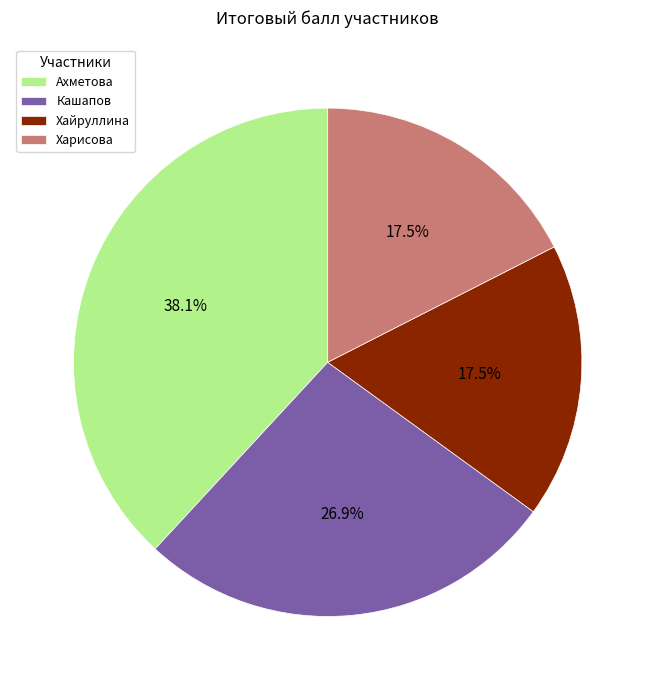

What is the largest slice in the pie chart?

Ахметова